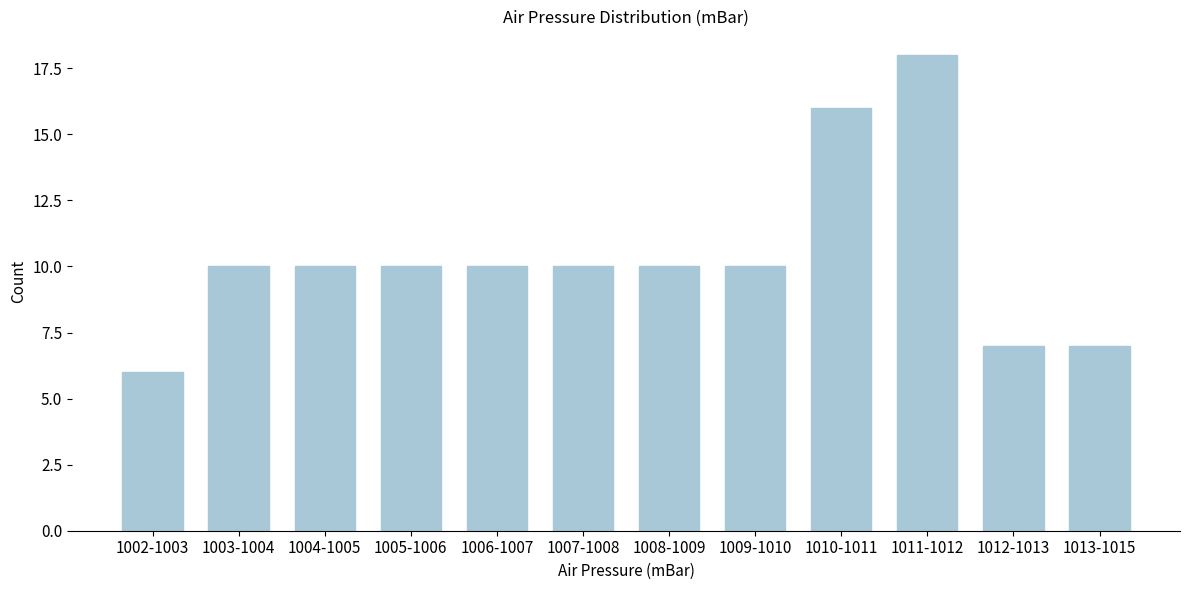

Reading left to right, extract all data points from this chart.

1002-1003=6	1003-1004=10	1004-1005=10	1005-1006=10	1006-1007=10	1007-1008=10	1008-1009=10	1009-1010=10	1010-1011=16	1011-1012=18	1012-1013=7	1013-1015=7